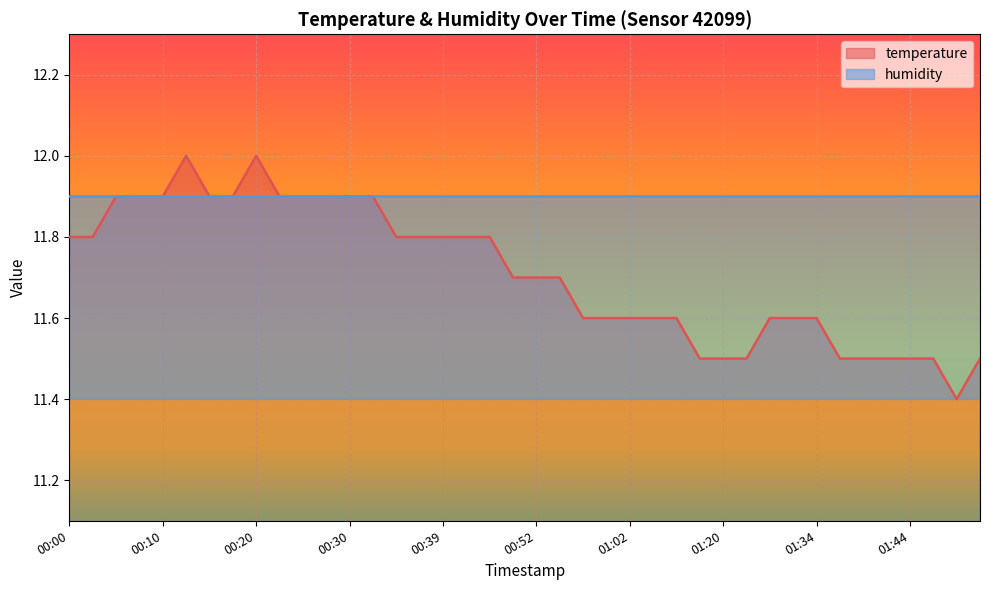

Reading left to right, what are all the values shown in this chart?

11.8	11.8	11.9	11.9	11.9	12.0	11.9	11.9	12.0	11.9	11.9	11.9	11.9	11.9	11.8	11.8	11.8	11.8	11.8	11.7	11.7	11.7	11.6	11.6	11.6	11.6	11.6	11.5	11.5	11.5	11.6	11.6	11.6	11.5	11.5	11.5	11.5	11.5	11.4	11.5